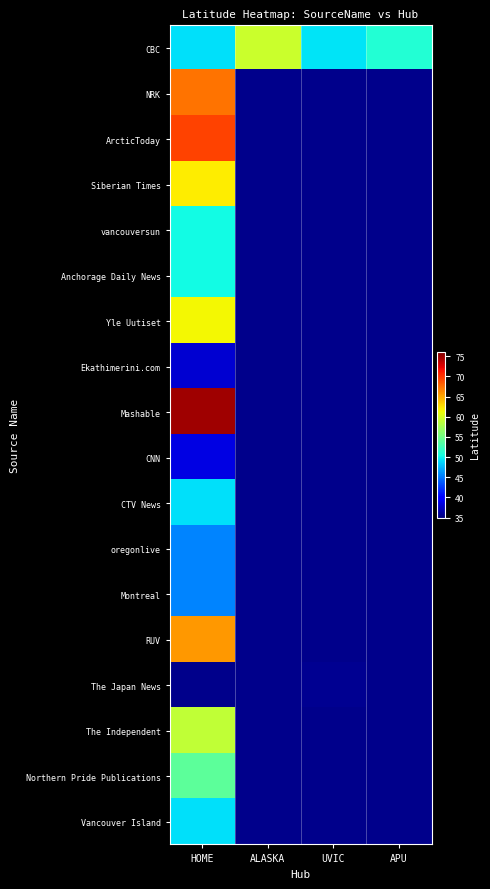

Count the number of data series in this chart.

18